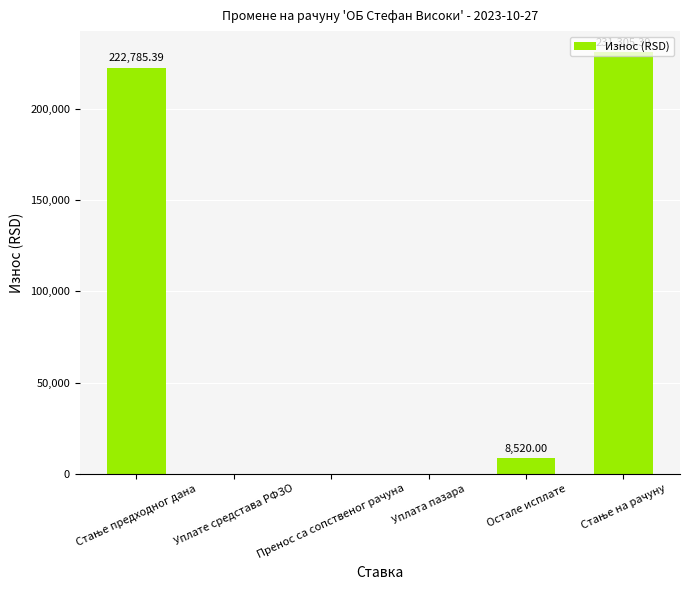

What is the average value?

77101.8